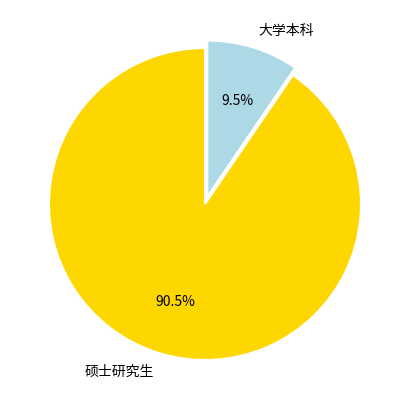

Does 大学本科 represent more than half of the total?

No